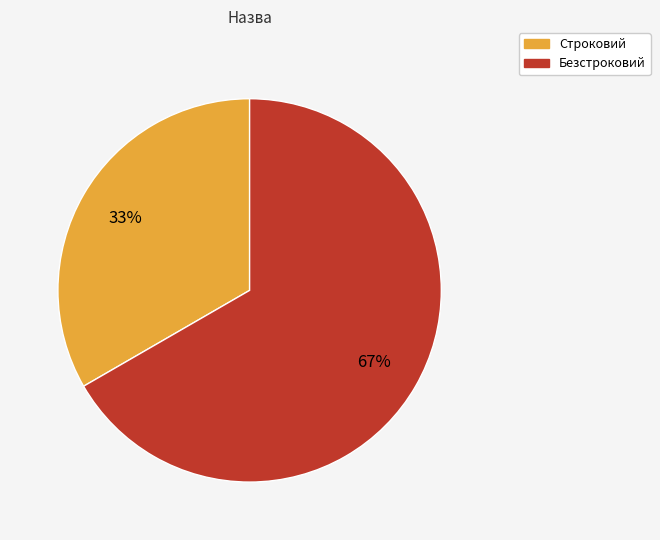

How many slices are in this pie chart?

2